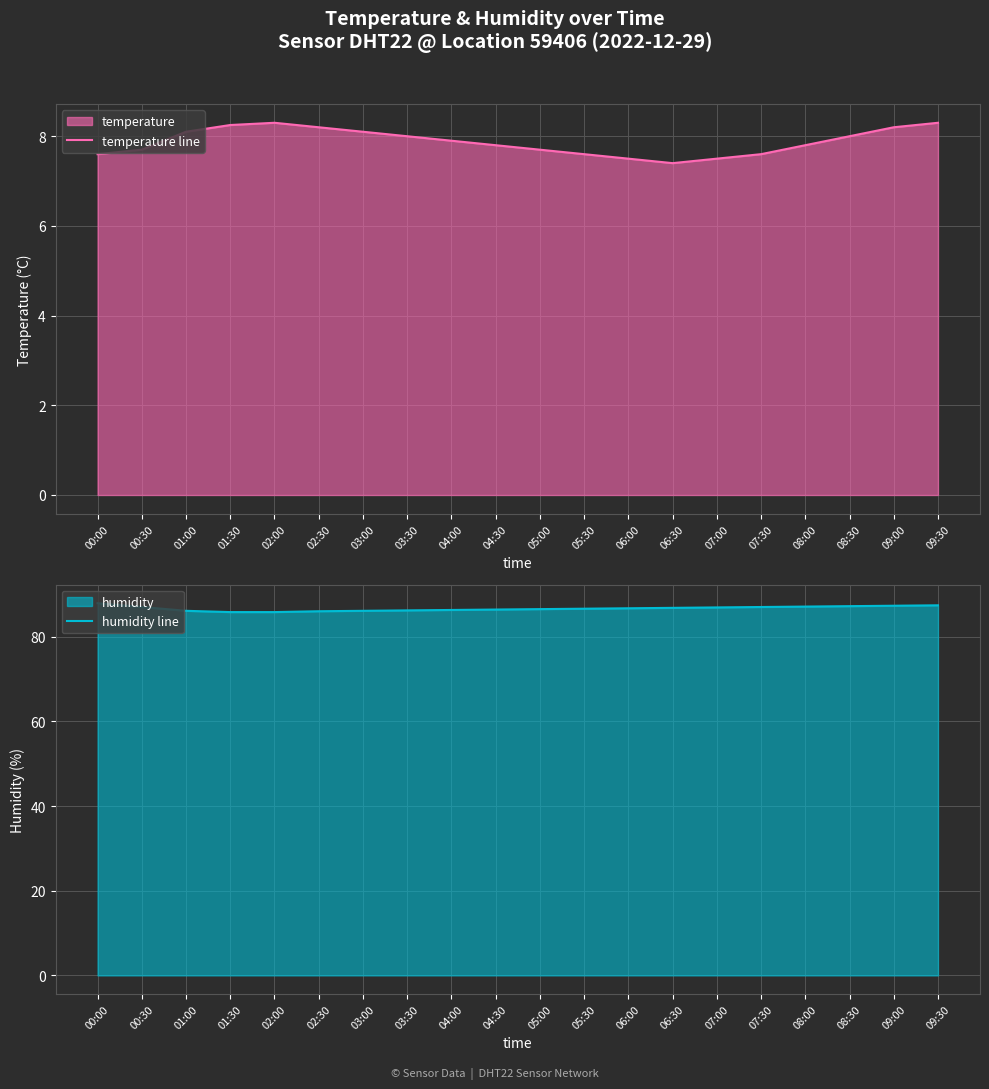

How many temperature line values are between 7 and 8?

13